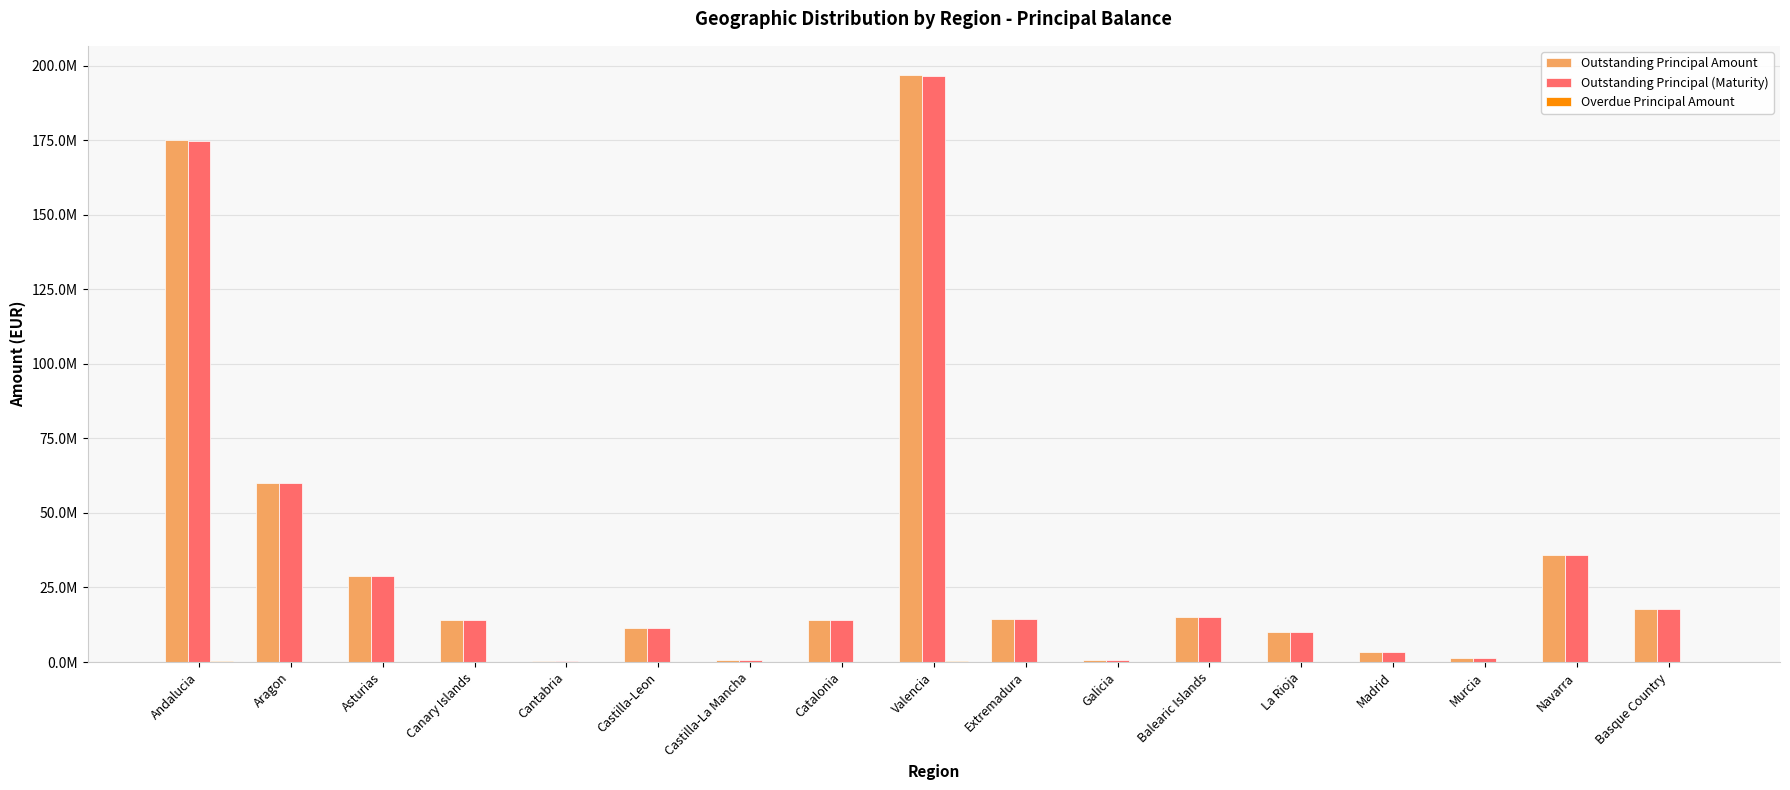

Where does the Outstanding Principal Amount series first go above 14132189?

Andalucia